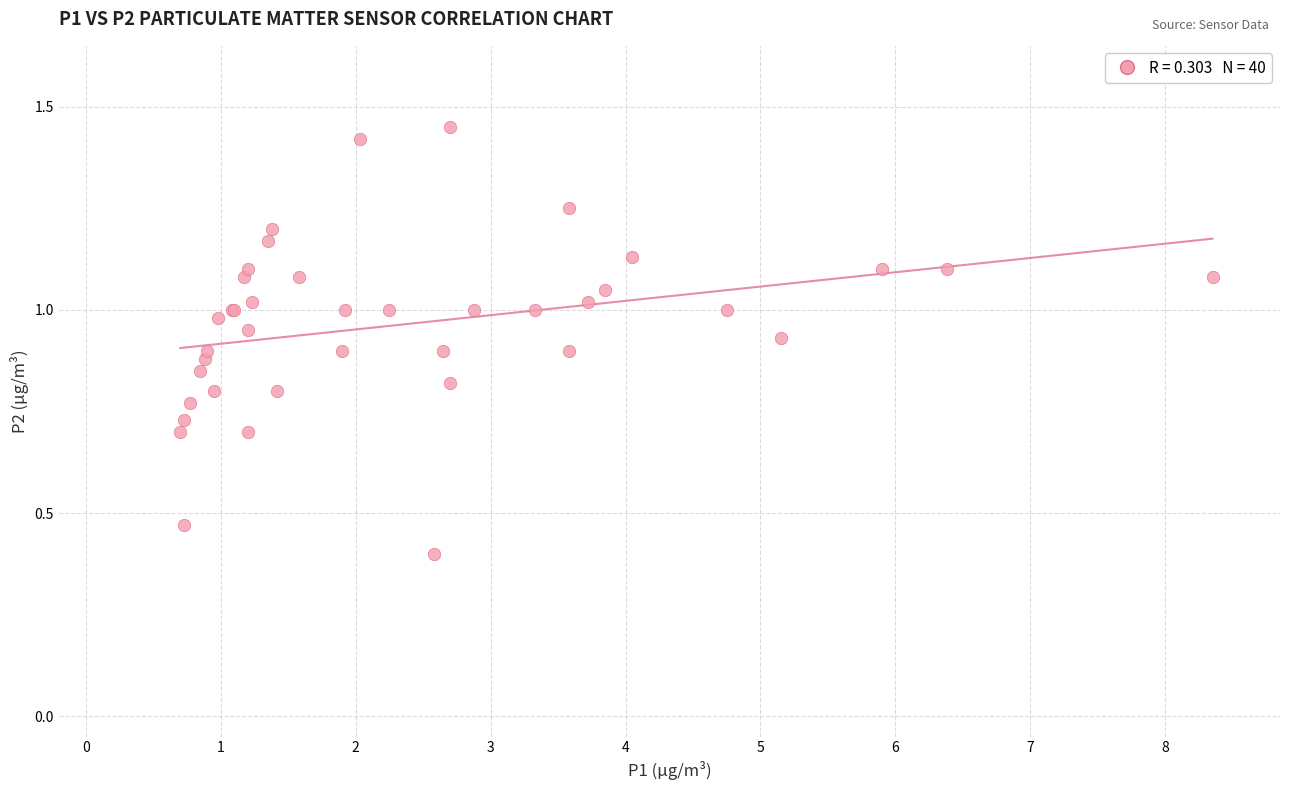

What Y value in the scatter plot is closest to 0?

0.4